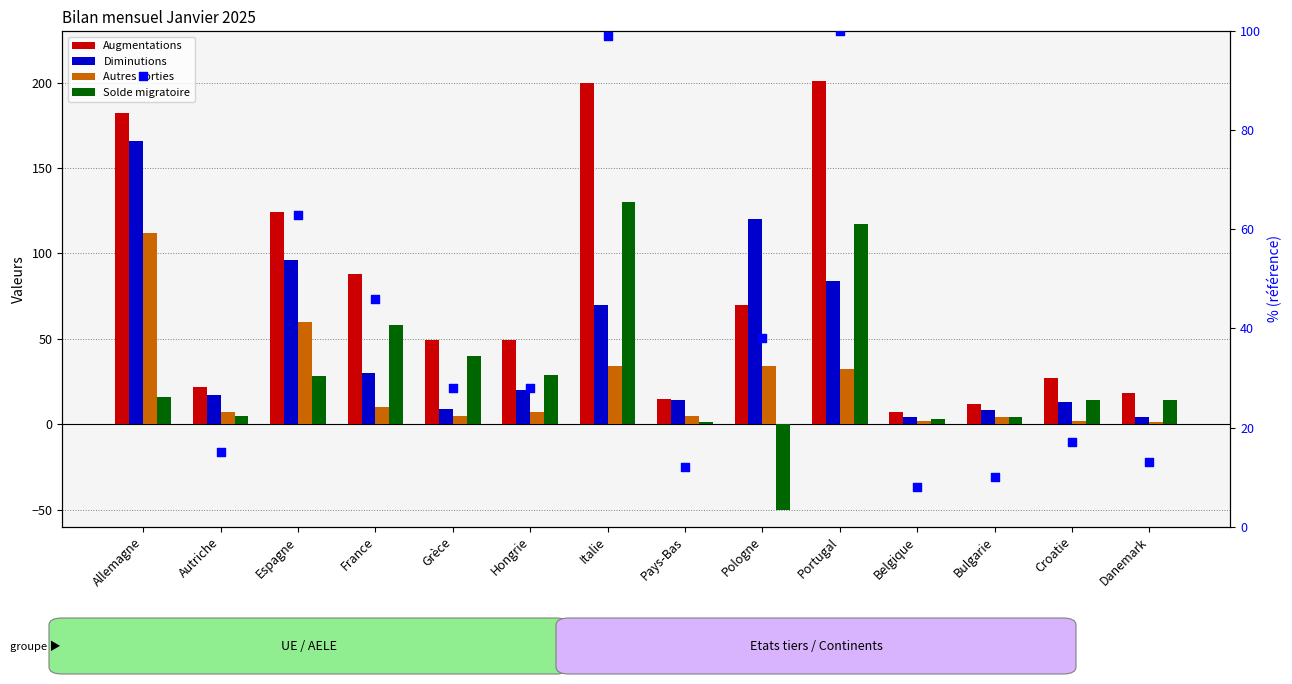

At how many categories does at least one series exceed 90?

5